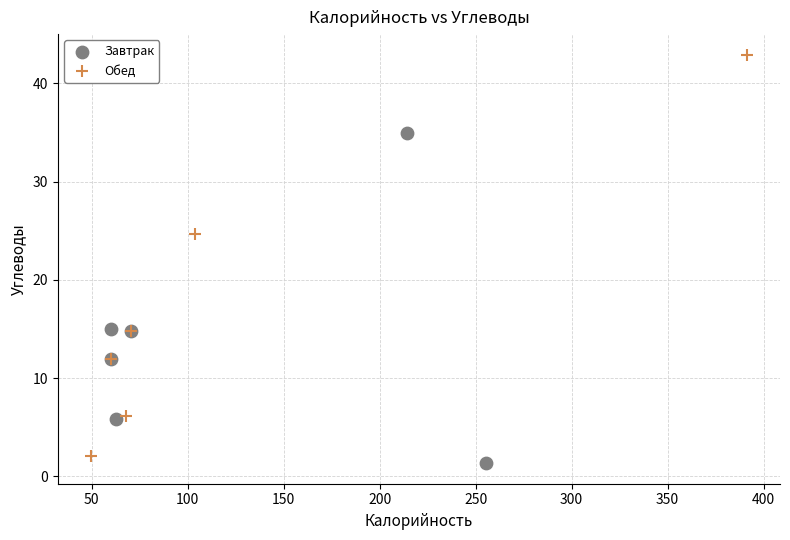

Which series contains the lowest Y value?

Завтрак